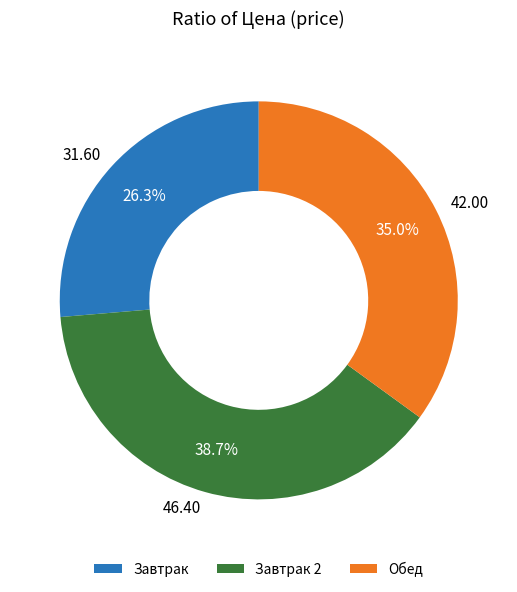

Approximately how many times larger is the value at 46.40 compared to 31.60?

1.5